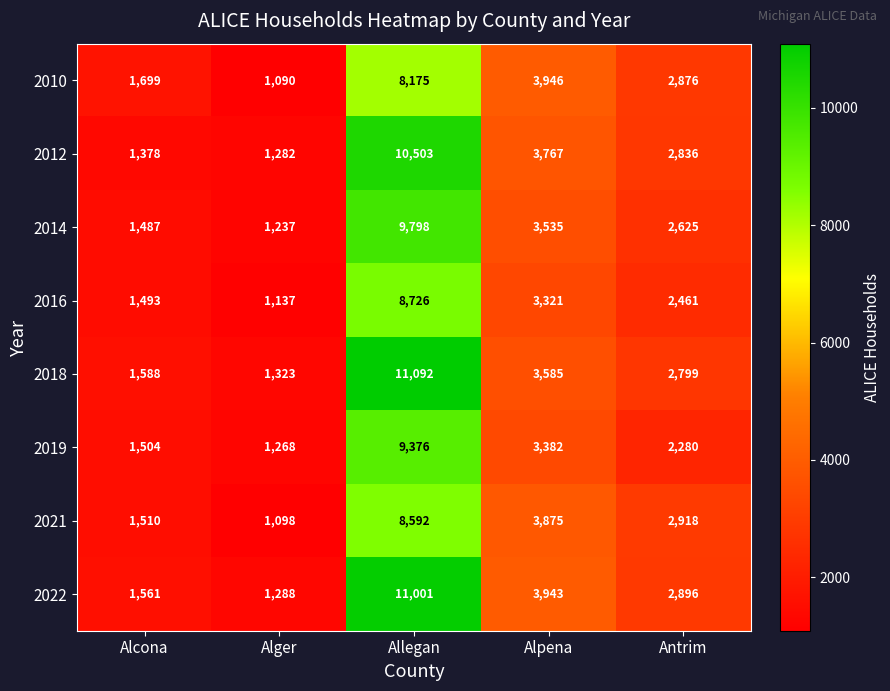

Rank the series at Alcona from lowest to highest value.

2012, 2014, 2016, 2019, 2021, 2022, 2018, 2010